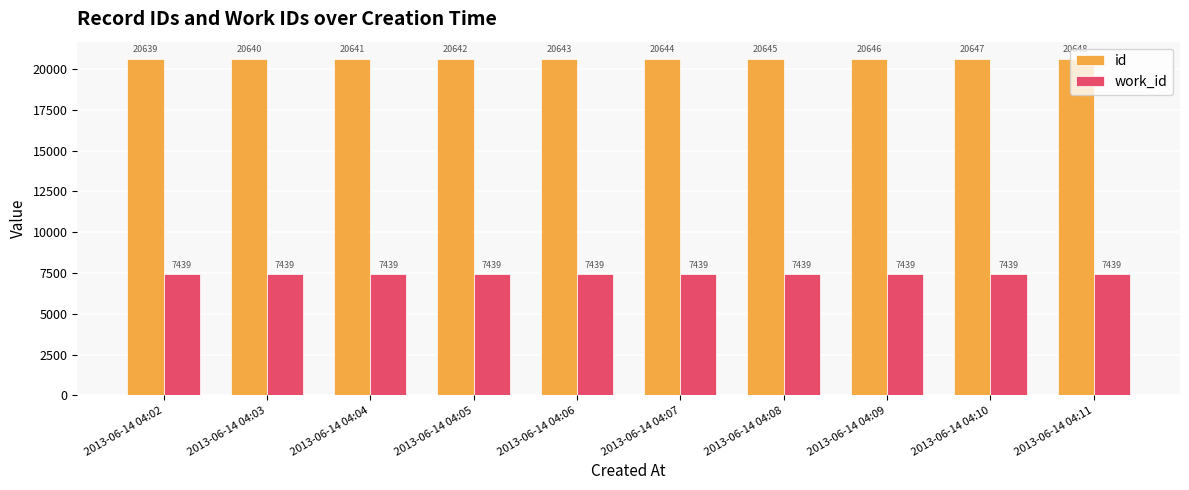

What are all the series names shown in the legend?

id, work_id